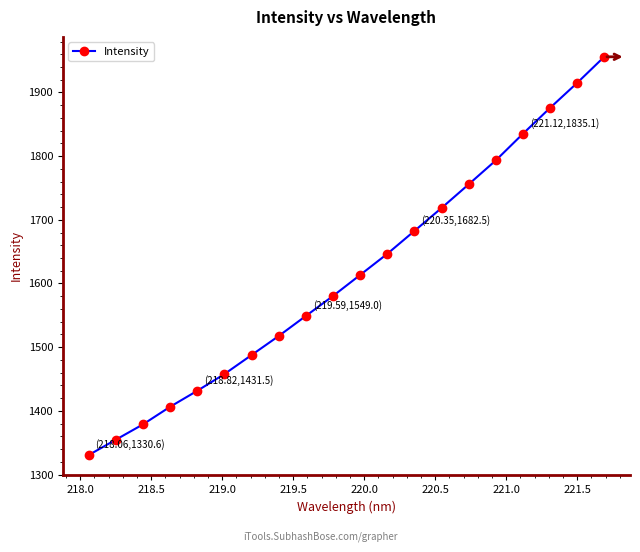

Count the number of categories in the chart.

20